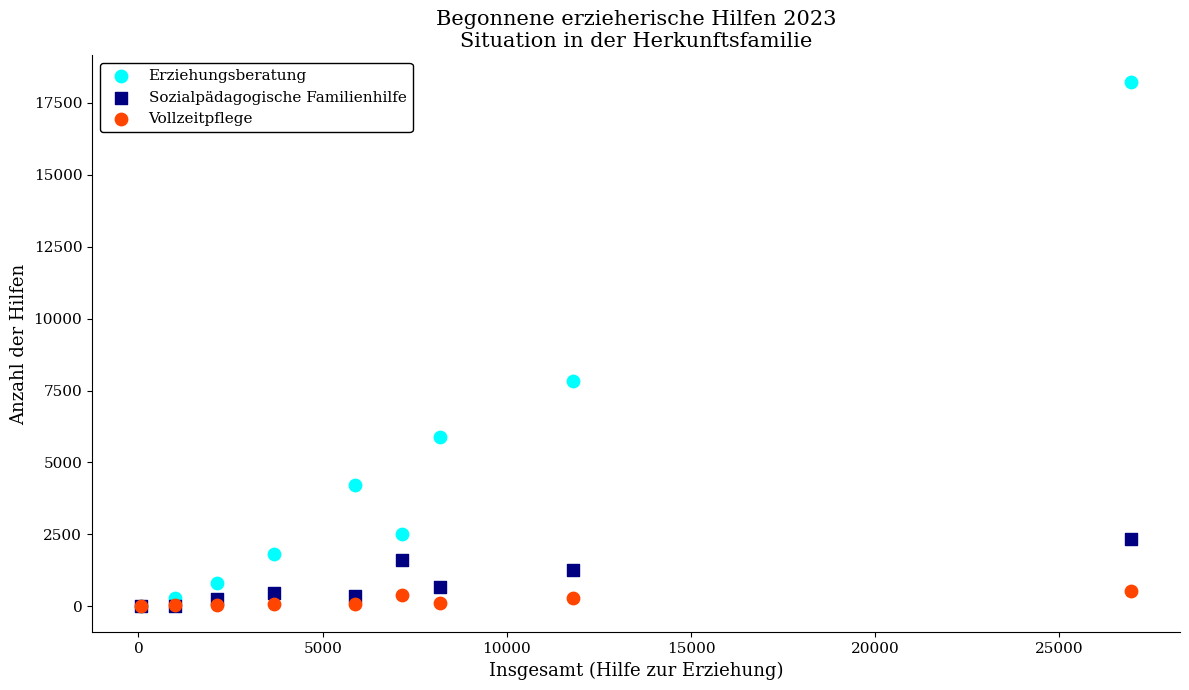

In the Erziehungsberatung series, what Y value is closest to 9133?

7833